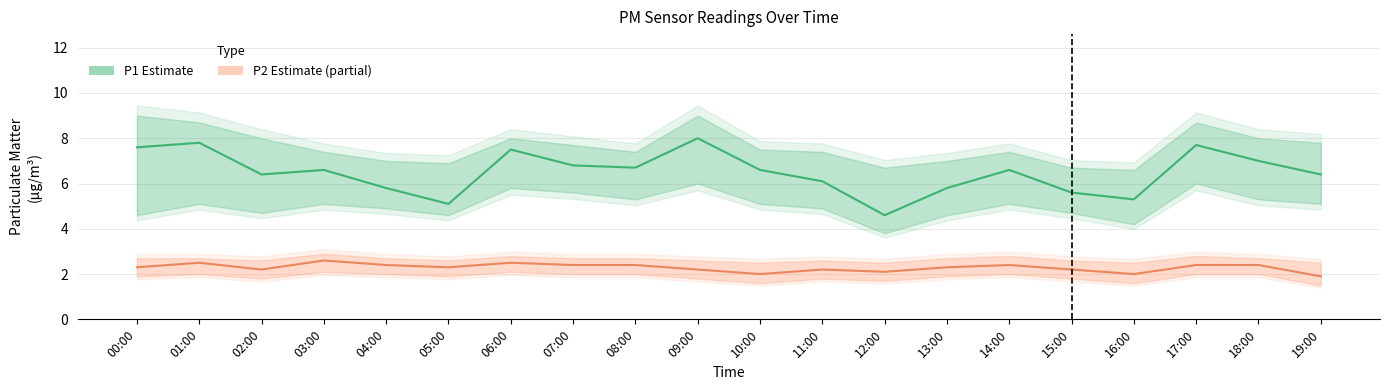

How many lines are shown in the chart?

2